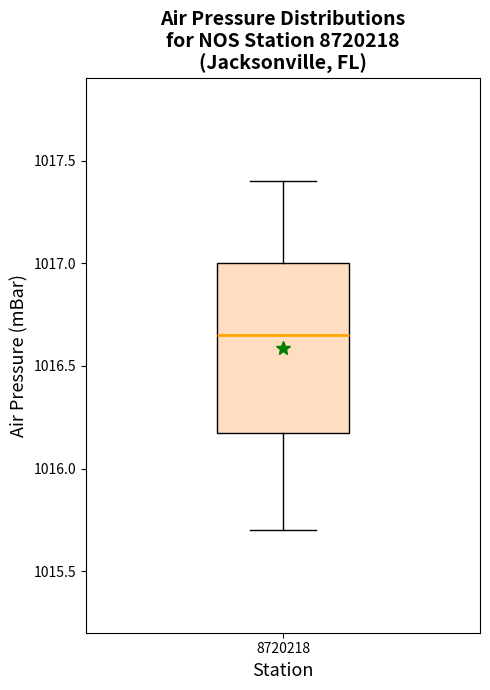

Transcribe this box plot: give where the median line is, the range the box spans, and where the two whiskers end, as read against the y-axis. The values are not printed on the chart, so give them approximately, as read against the axis.

median 1016.65, box 1016.20 to 1017.00, whiskers 1015.70 to 1017.40